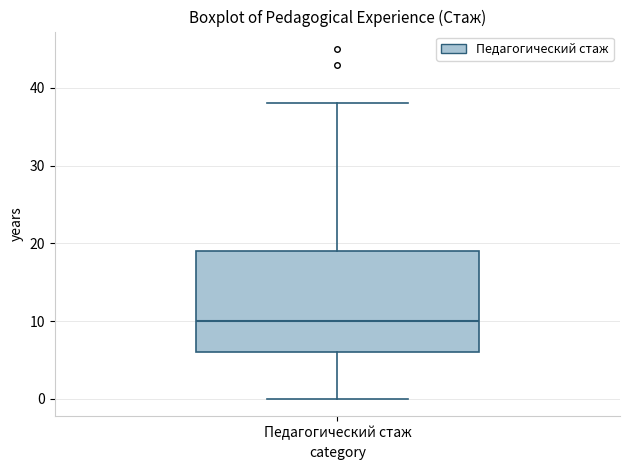

Transcribe this box plot: give where the median line is, the range the box spans, and where the two whiskers end, as read against the y-axis. The values are not printed on the chart, so give them approximately, as read against the axis.

median 10, box 6 to 19, whiskers 0 to 38